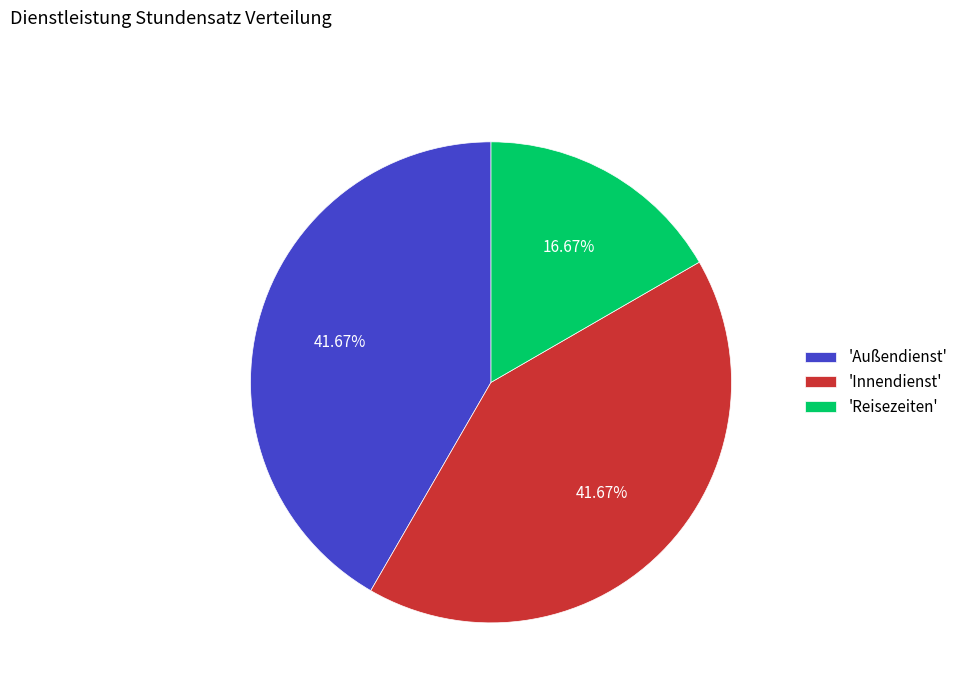

Which category has the smallest portion of the pie?

'Reisezeiten'